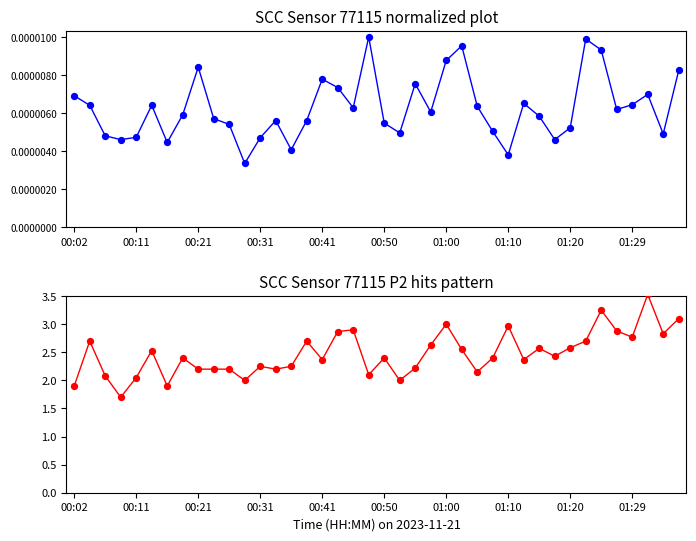

At which category is the sum across all series the highest?

37